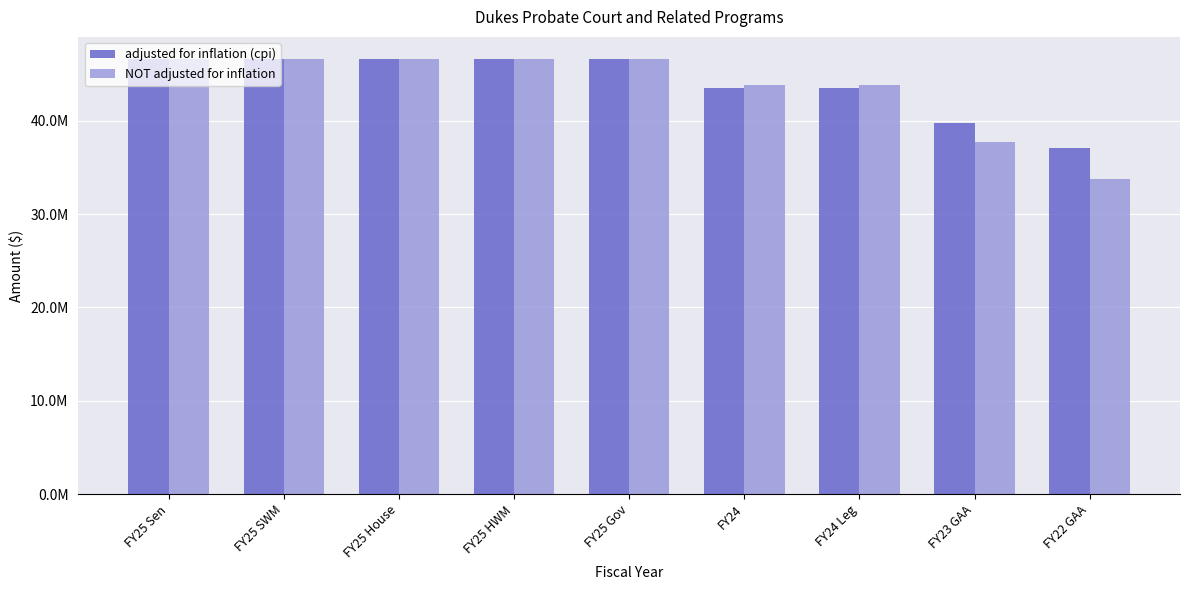

What position from the left is FY25 HWM?

4